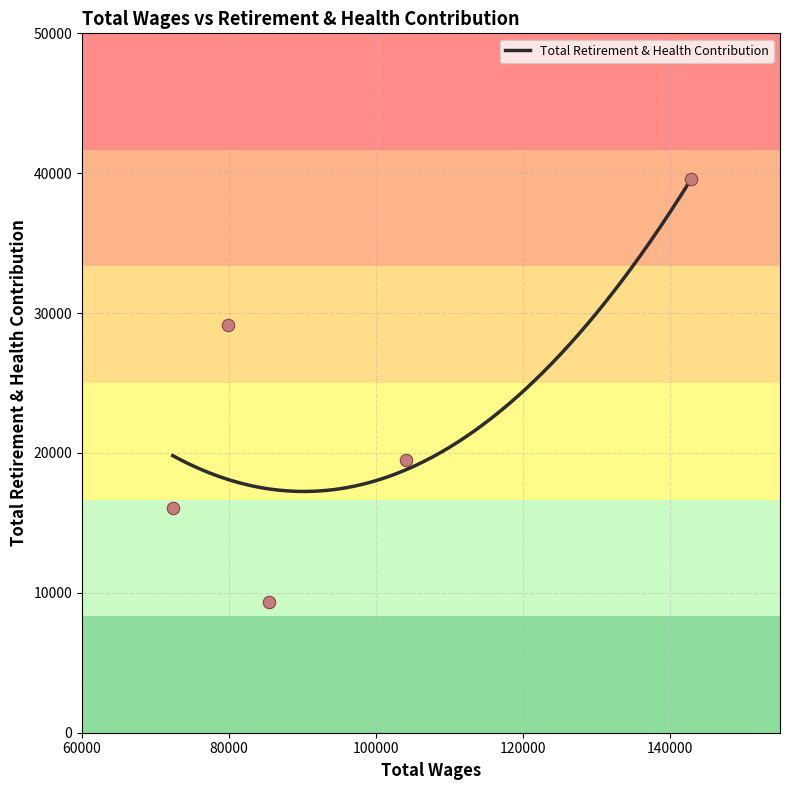

What is the change in value from 142905.0 to 85514.0?

-30232